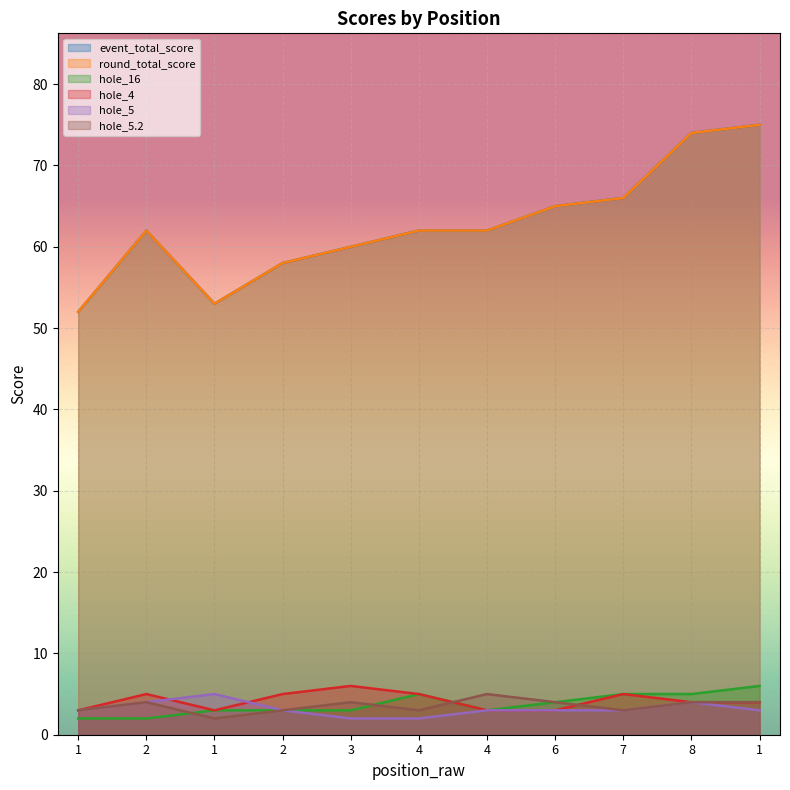

Which series ends up on top after the final intersection of hole_5.2 and hole_4?

hole_4